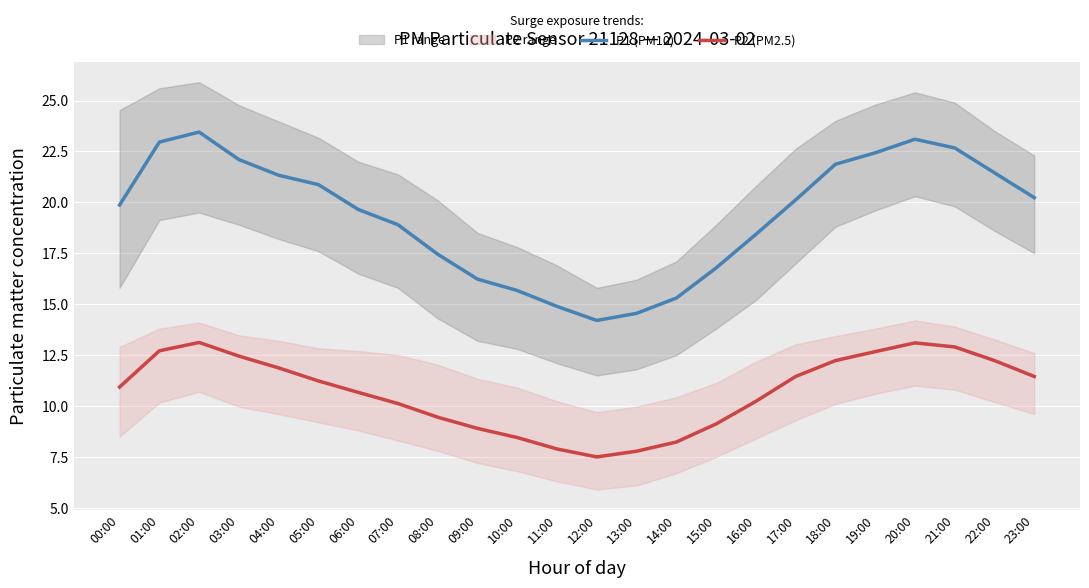

How many lines are shown in the chart?

2